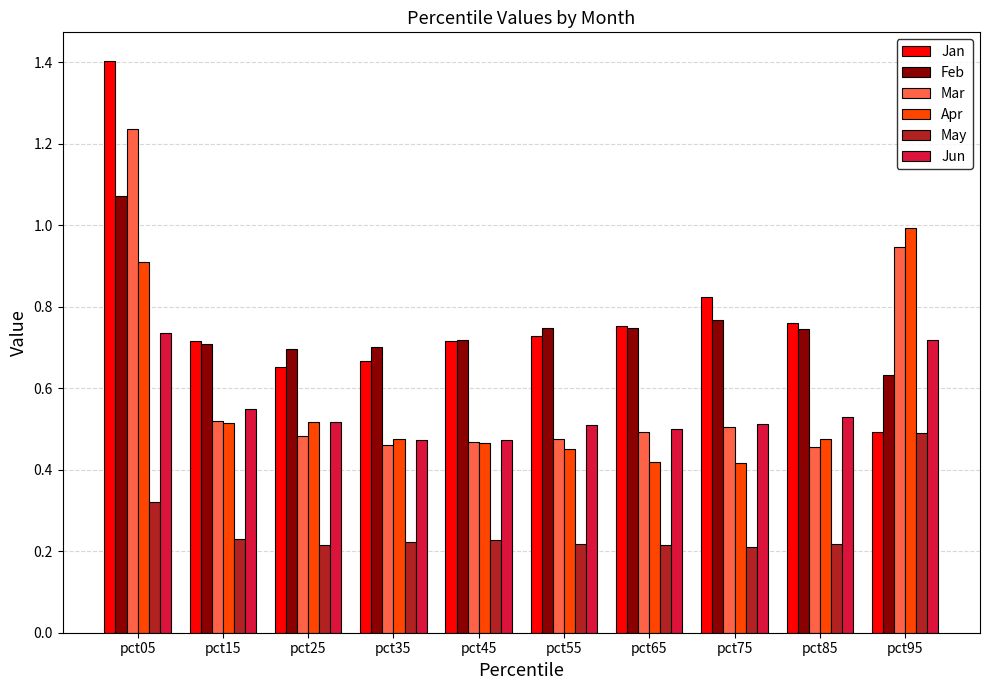

Which label corresponds to the largest value in the chart?

pct05